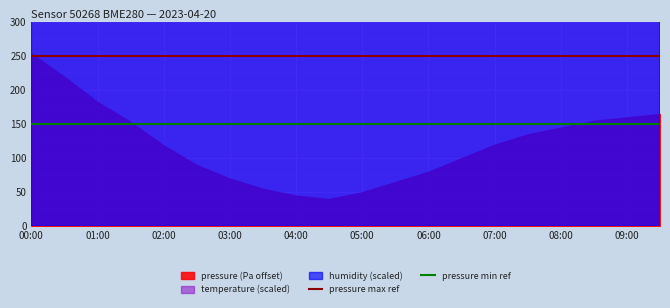

What is the sum of all pressure min ref values?

300